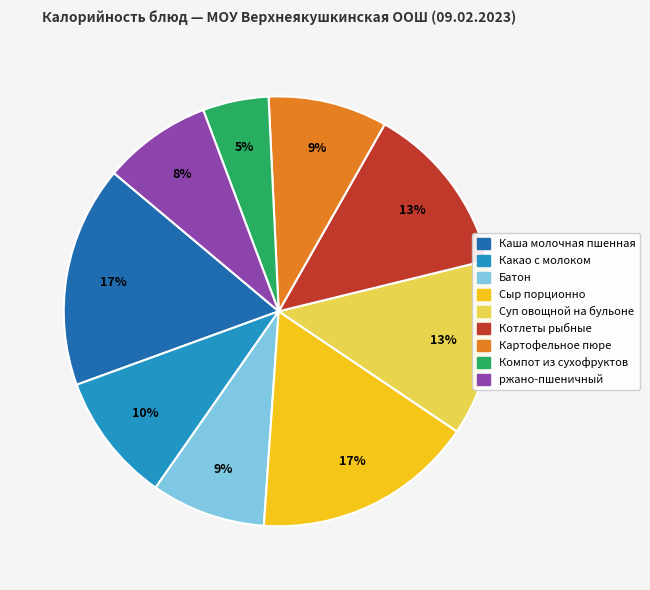

Does Котлеты рыбные account for over 50% of the chart?

No